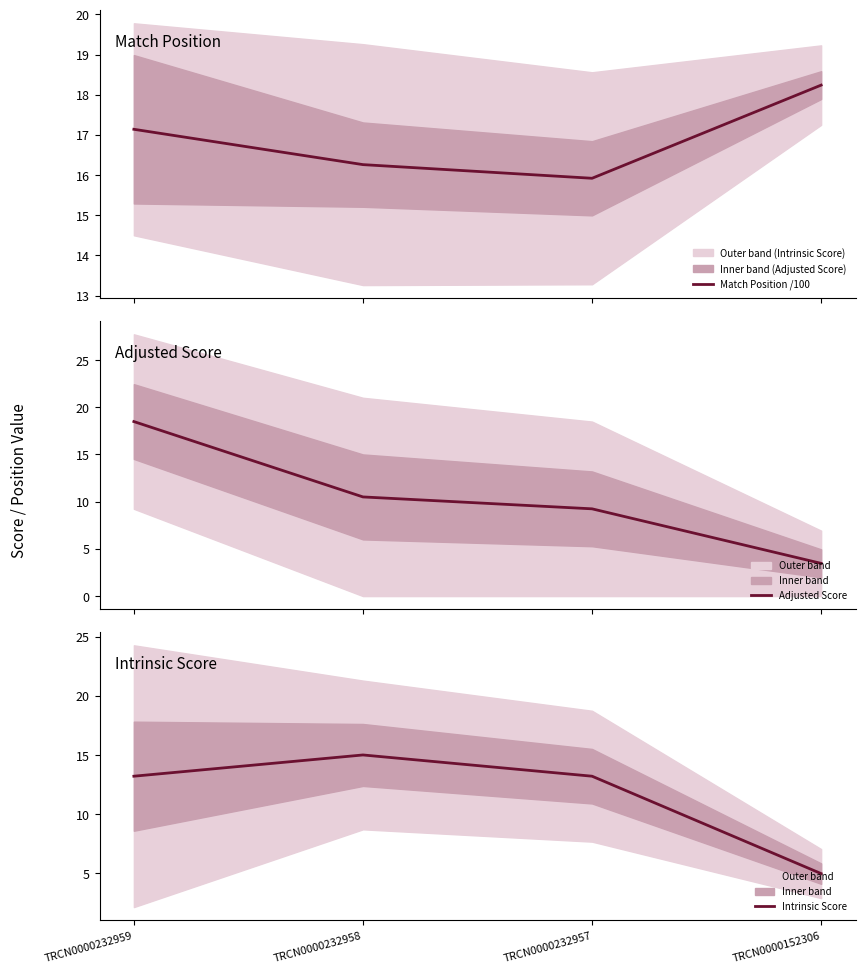

How many values in the Match Position /100 series exceed 17?

2